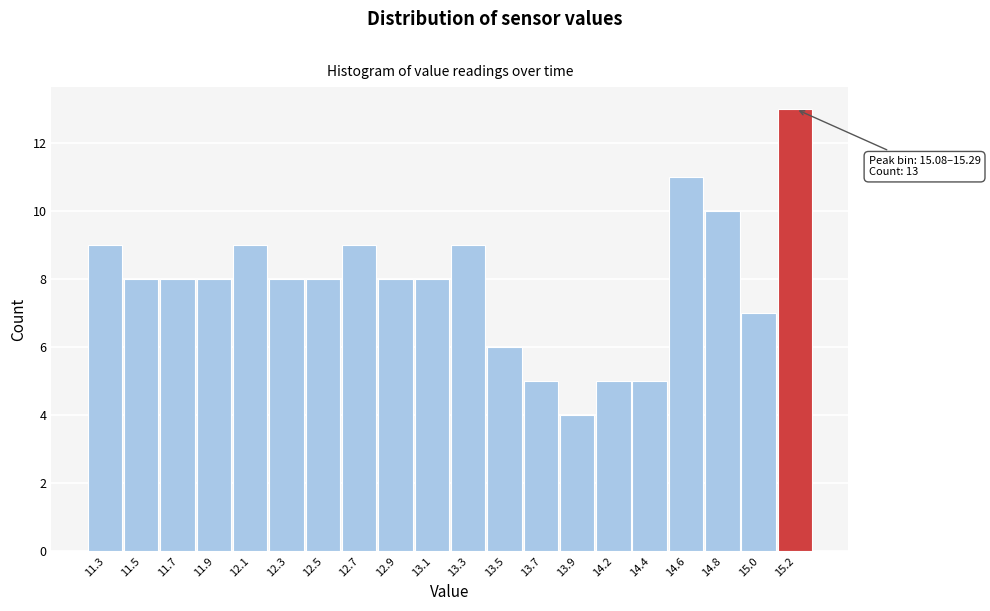

Reading left to right, extract all data points from this chart.

9	8	8	8	9	8	8	9	8	8	9	6	5	4	5	5	11	10	7	13